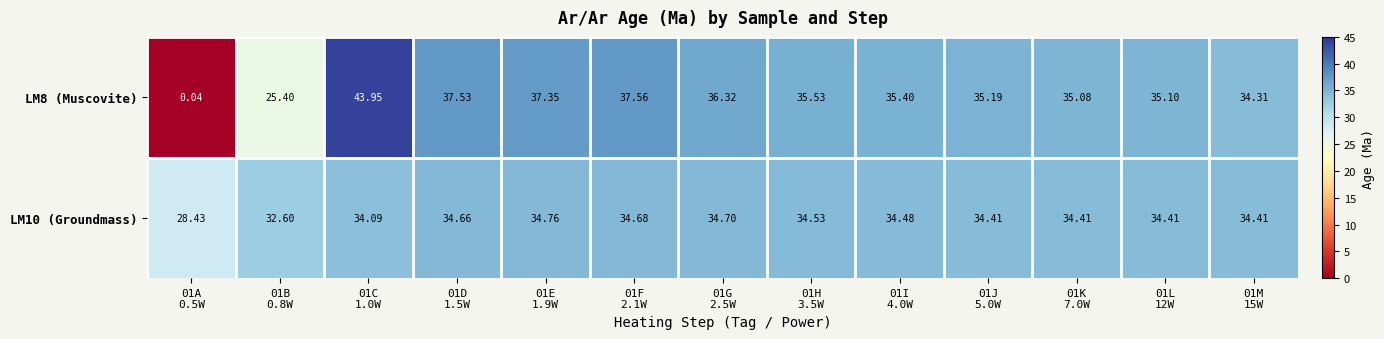

What is the total value across all series at 01K
7.0W?

69.5